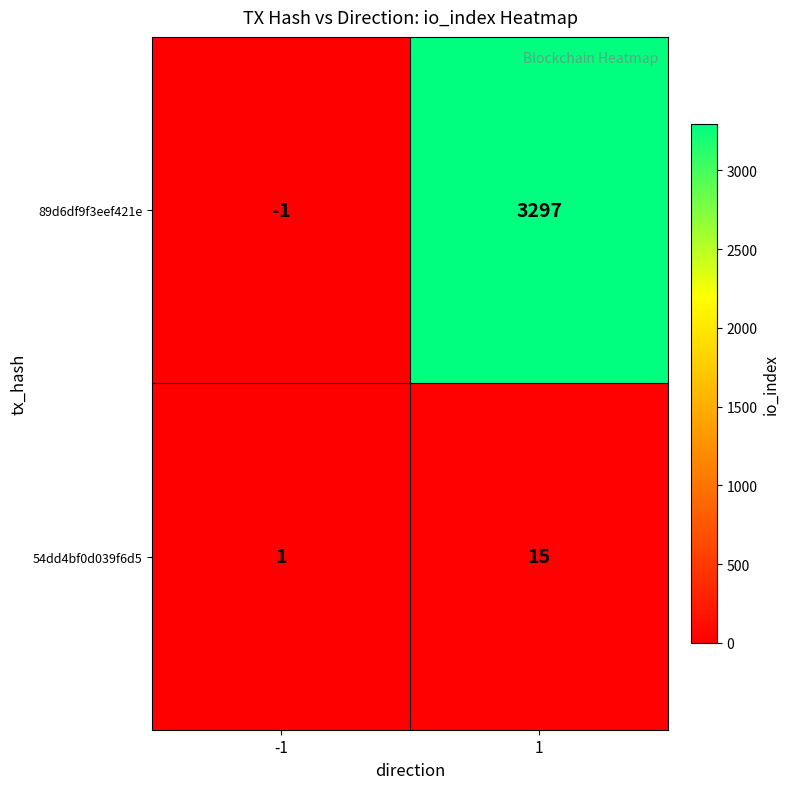

What is the maximum value for 89d6df9f3eef421e?

3297